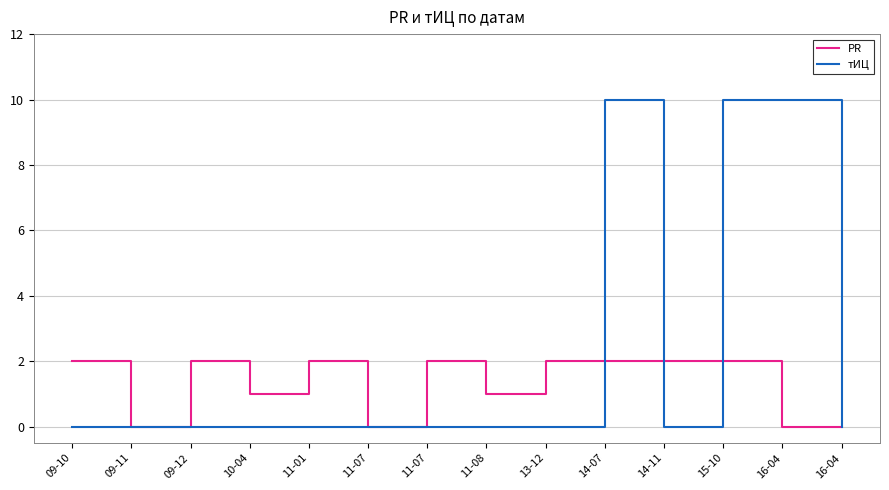

After their last crossing, which series has the higher values: PR or тИЦ?

тИЦ